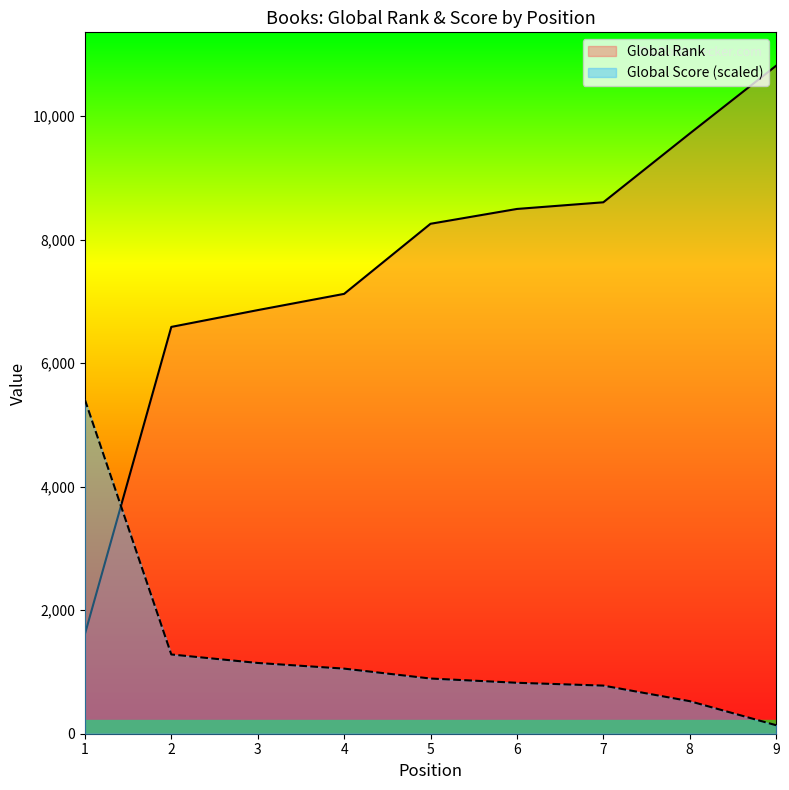

What is the total value across all series at 6?

9321.9